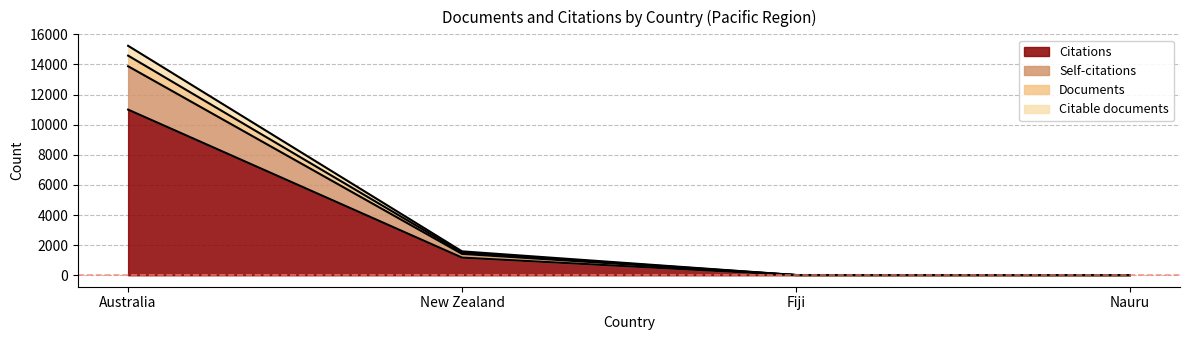

What is the total value across all series at Fiji?

15